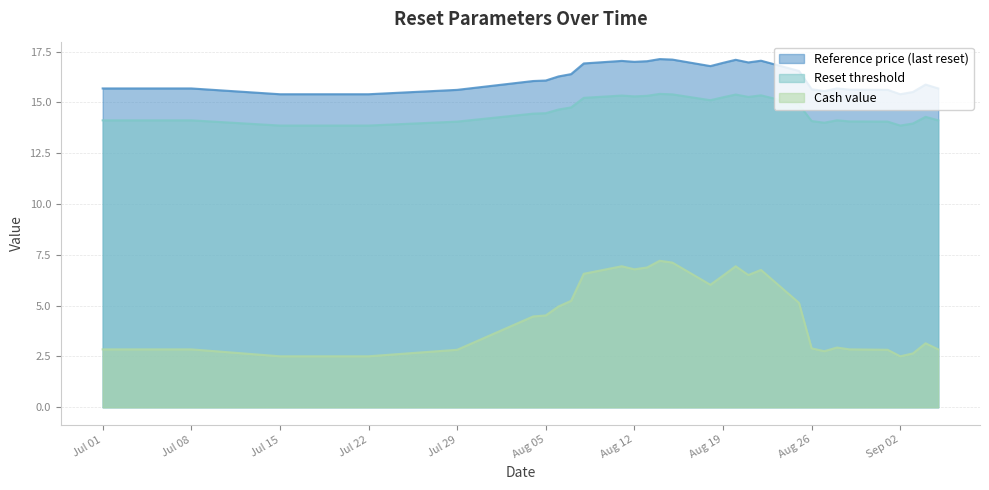

What are all the series names shown in the legend?

Reference price (last reset), Reset threshold, Cash value